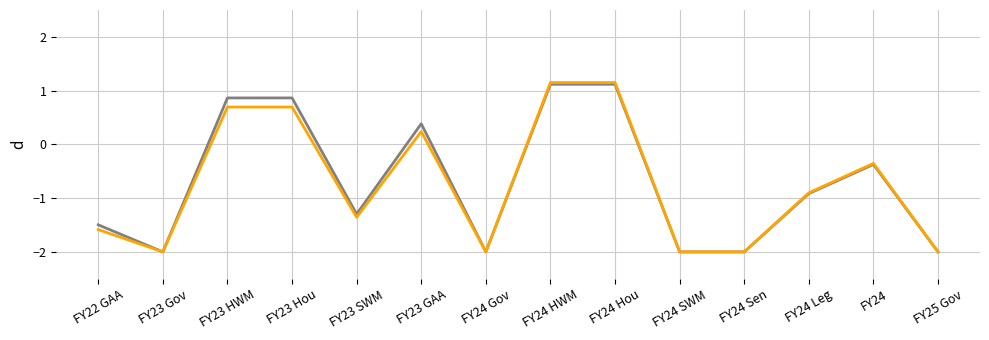

What is the total value across all series at FY24 SWM?

-4.0